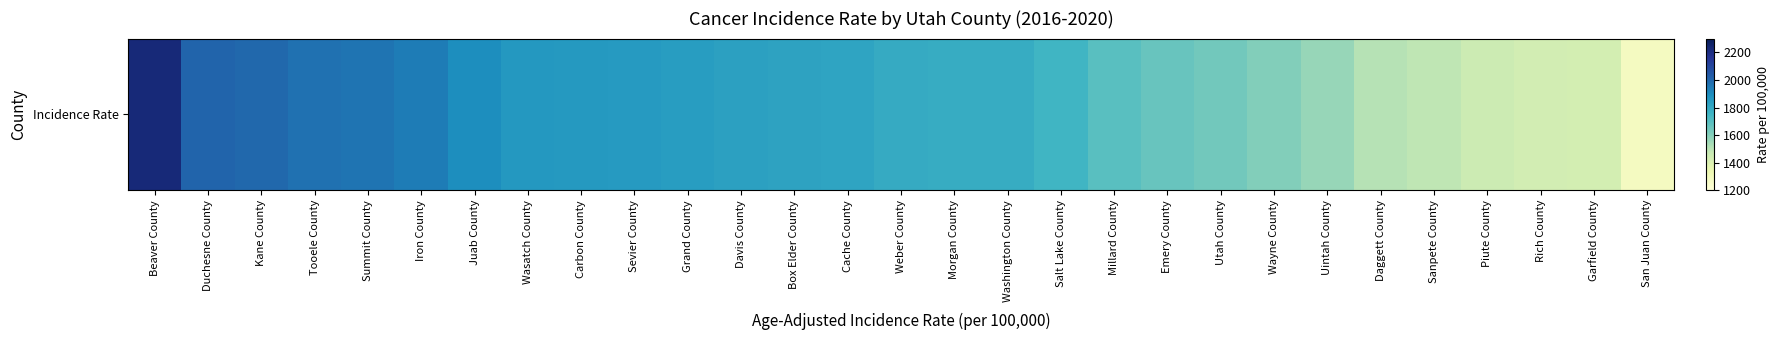

The chart shows a value of 1940.7 at Iron County. True or false?

True